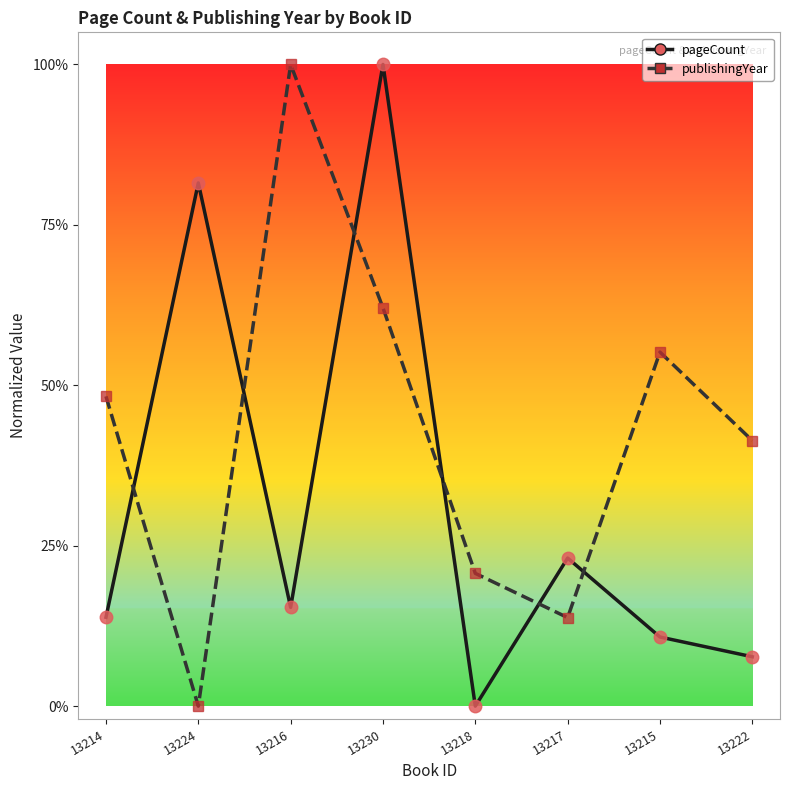

List the series in order of their peak value, highest first.

pageCount, publishingYear